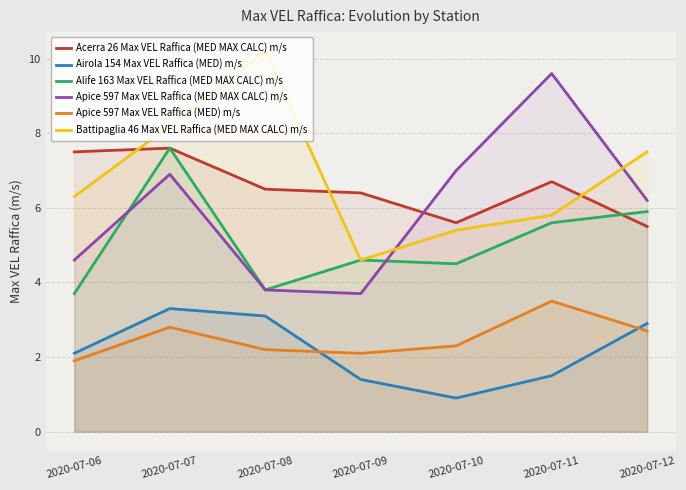

Rank the series by their maximum value, from lowest to highest.

Airola 154 Max VEL Raffica (MED) m/s, Apice 597 Max VEL Raffica (MED) m/s, Acerra 26 Max VEL Raffica (MED MAX CALC) m/s, Alife 163 Max VEL Raffica (MED MAX CALC) m/s, Apice 597 Max VEL Raffica (MED MAX CALC) m/s, Battipaglia 46 Max VEL Raffica (MED MAX CALC) m/s